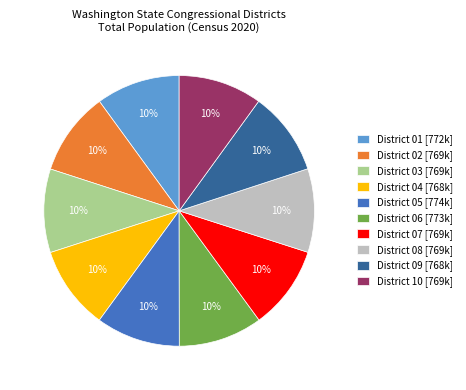

Combined, do District 10 [769k] and District 08 [769k] account for over 50%?

No